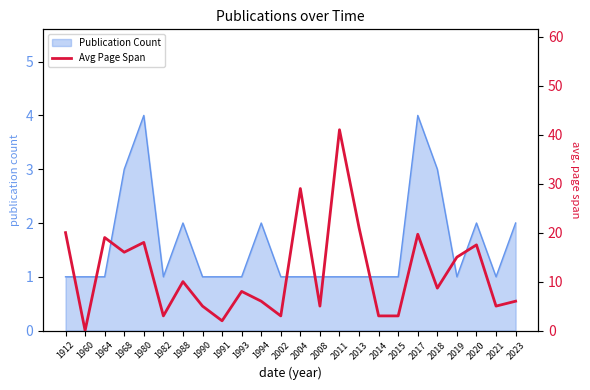

Rank the categories by value from highest to lowest.

2011, 2004, 2013, 1912, 2017, 1964, 1980, 2020, 1968, 2019, 1988, 2018, 1993, 1994, 2023, 1990, 2008, 2021, 1982, 2002, 2014, 2015, 1991, 1960